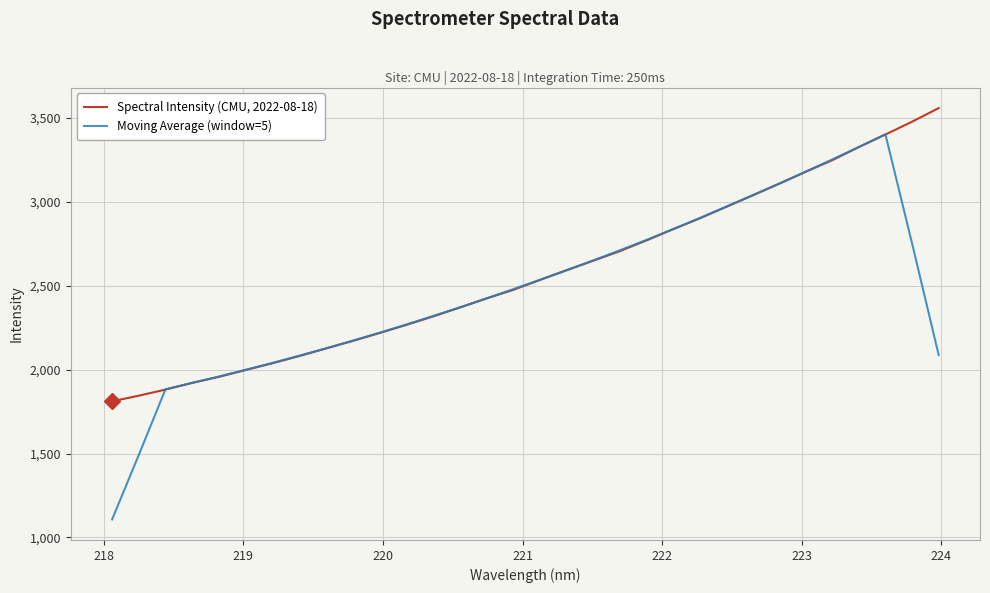

List the series in order of their peak value, lowest first.

Moving Average (window=5), Spectral Intensity (CMU, 2022-08-18)